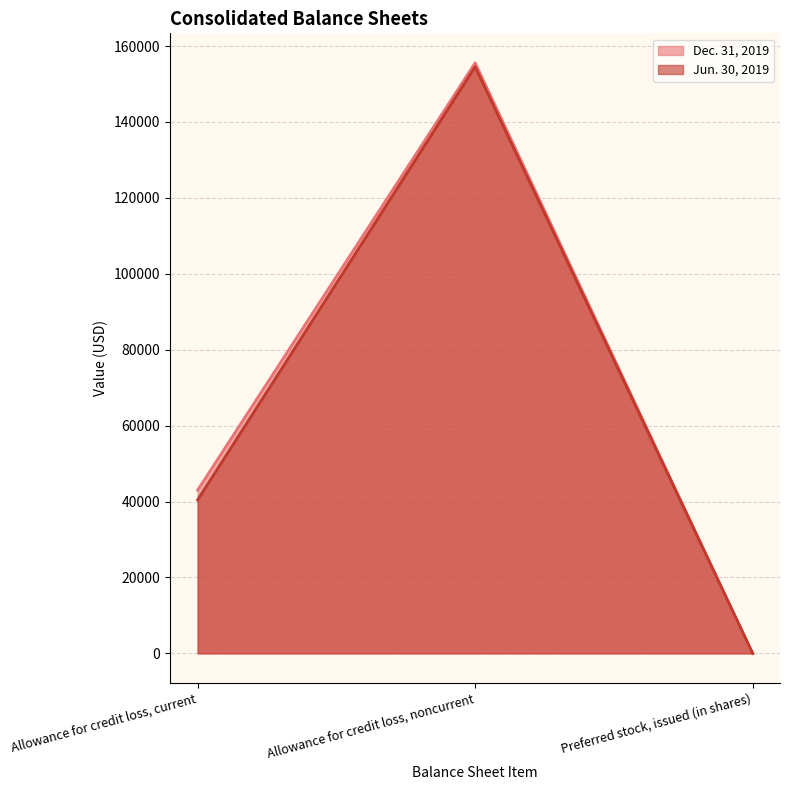

Is it true that Jun. 30, 2019 equals 101000 at Allowance for credit loss, noncurrent?

False